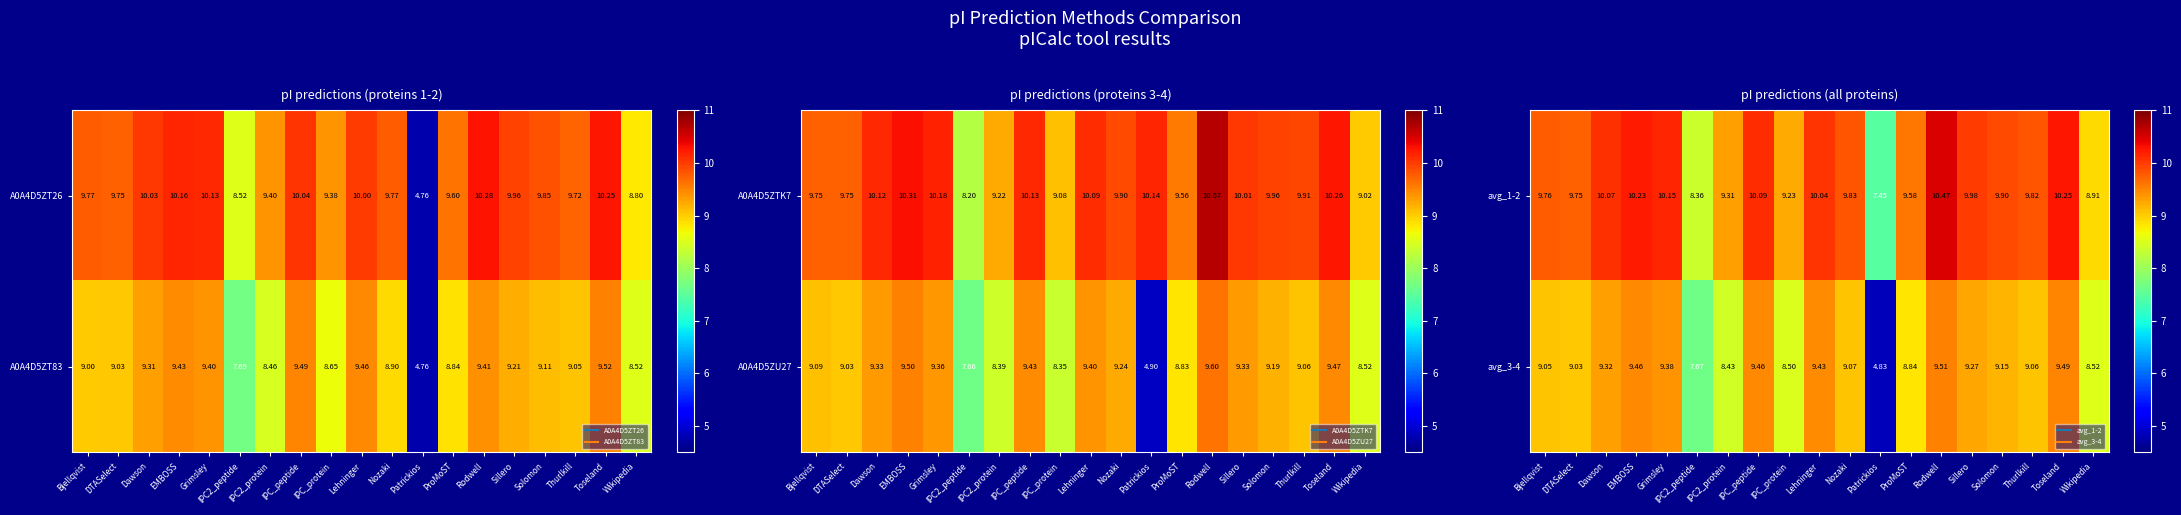

List the series in order of their peak value, lowest first.

avg_3-4, avg_1-2